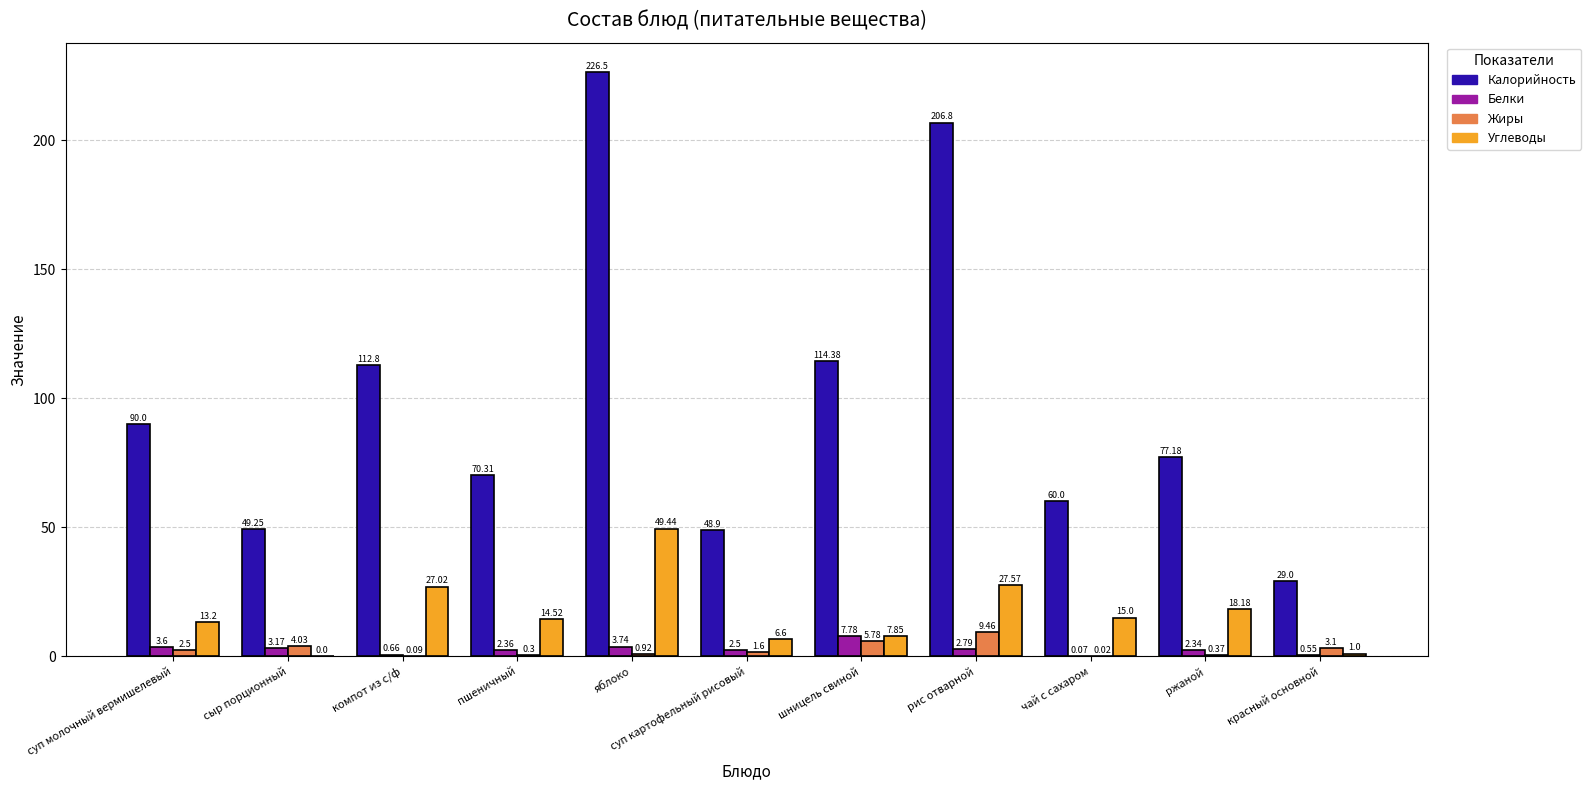

What is the total value across all series at сыр порционный?

56.5